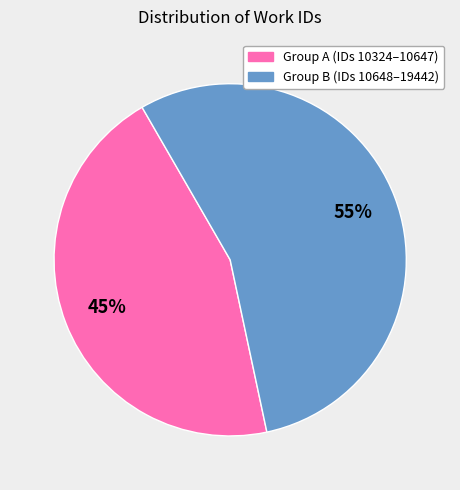

To the nearest percent, what is the average slice percentage?

50%